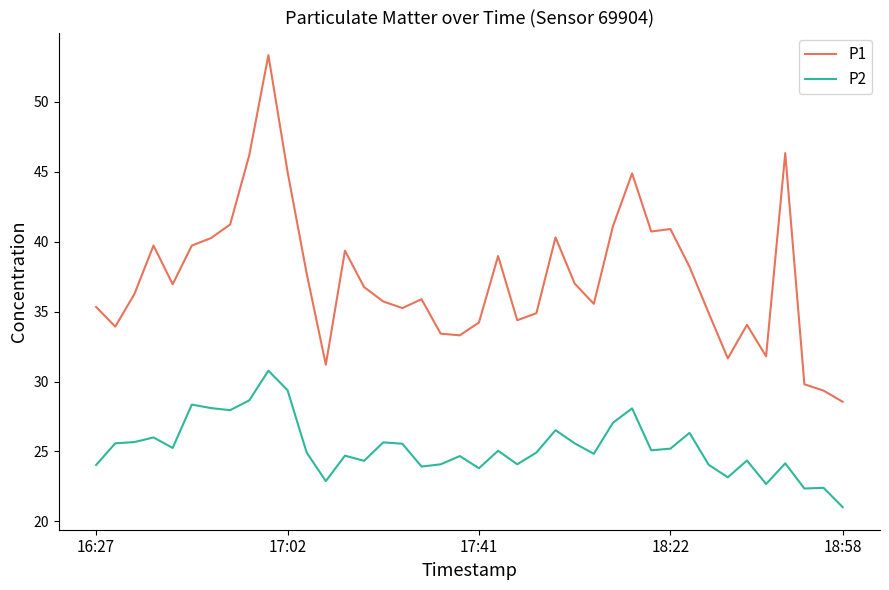

Which series has the largest range (max minus min)?

P1